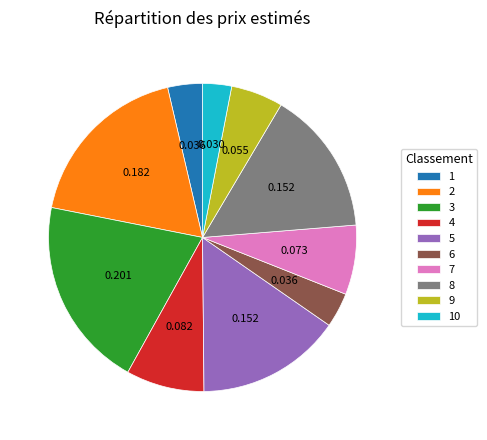

Does any single category account for the majority?

No